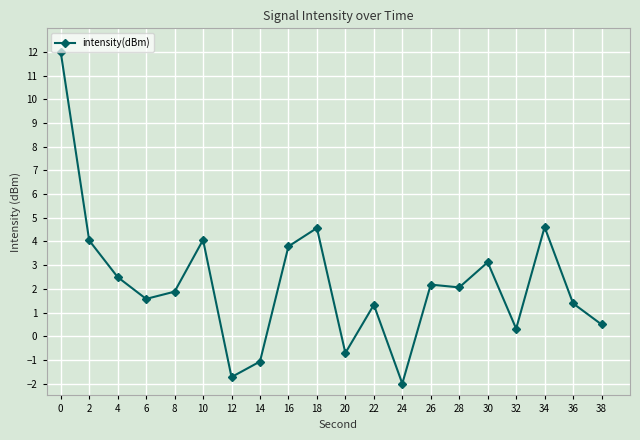

Is it true that the value at 0 is 12.0?

True